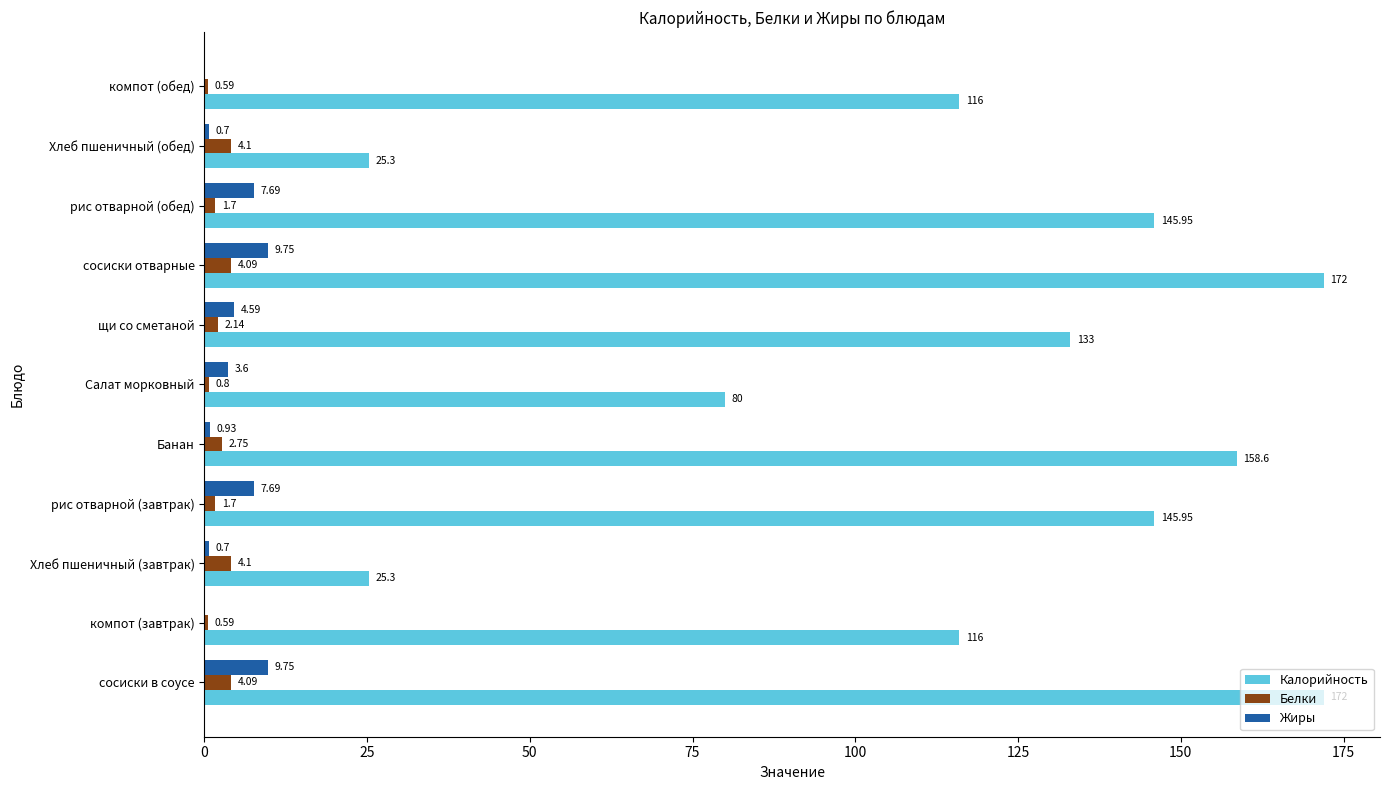

Which series changed the most between компот (завтрак) and рис отварной (обед)?

Калорийность